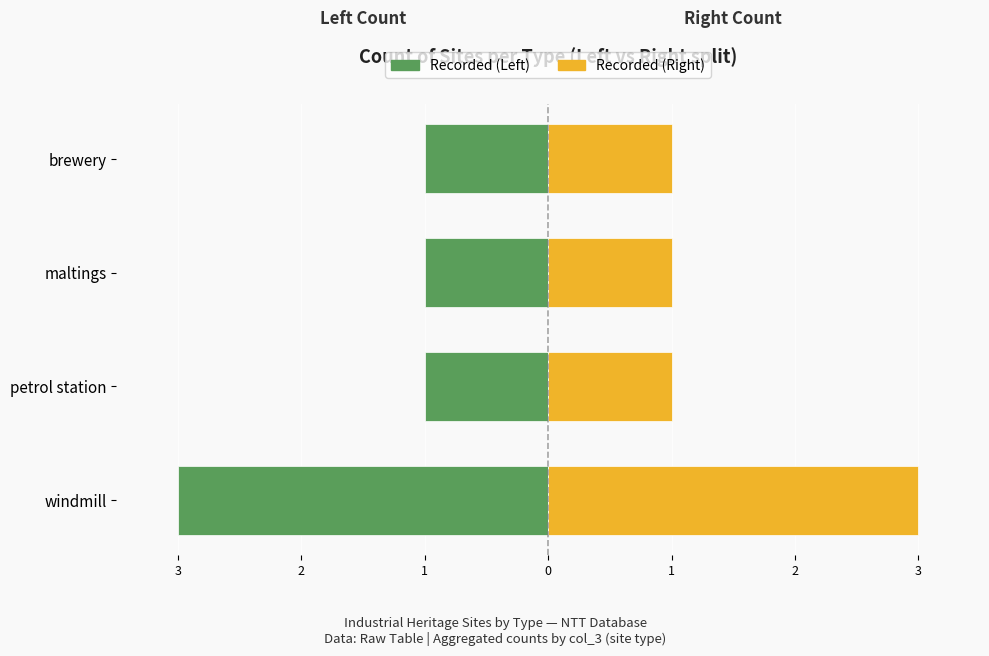

What is the sum of all Recorded (Right) values?

6